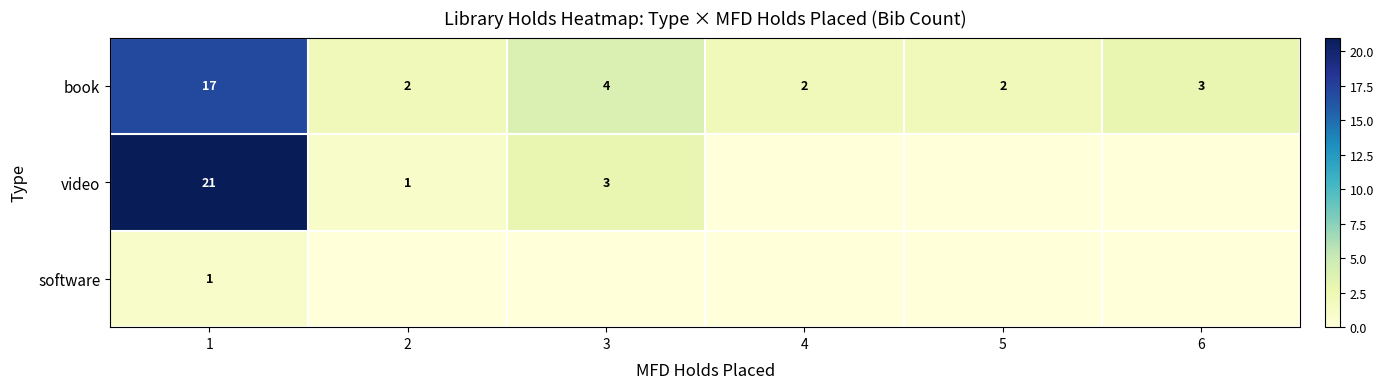

The book series shows 3 at 2. True or false?

False